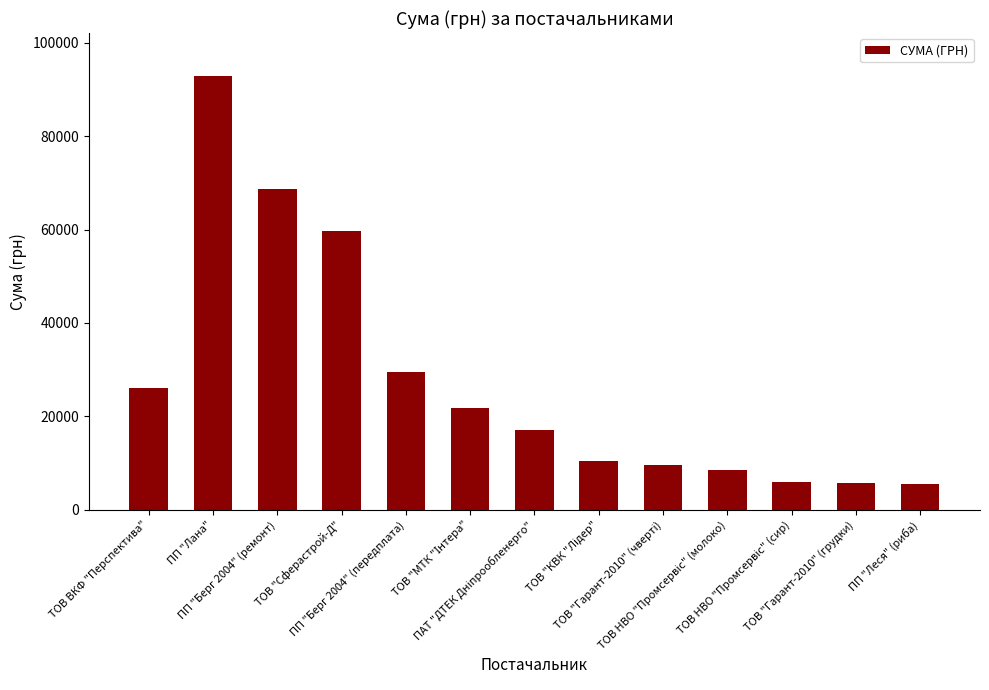

What is the value of the 7th bar from the left?

17159.2